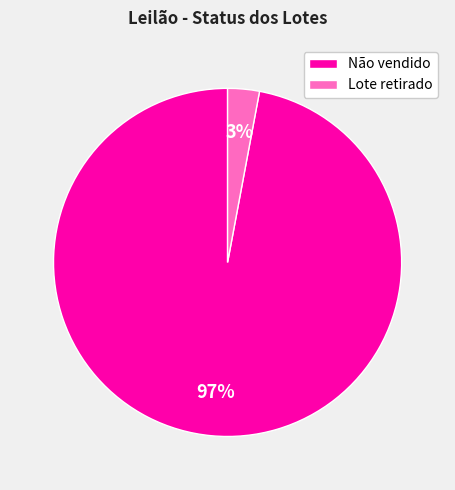

Which category has the biggest portion of the pie?

Não vendido